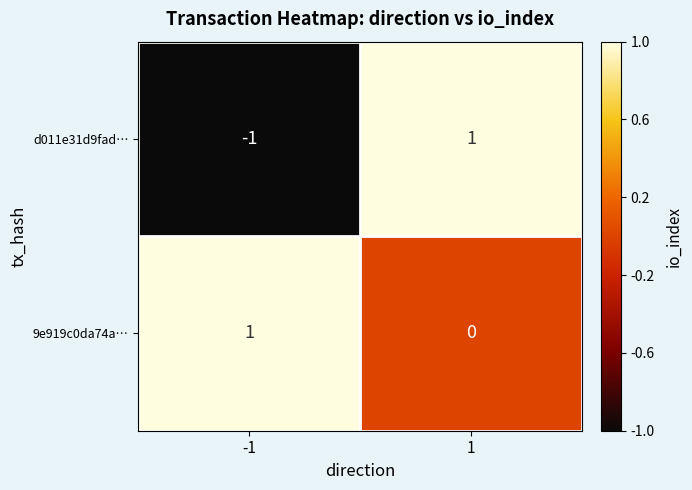

The d011e31d9fad… series shows 0 at 1. True or false?

False